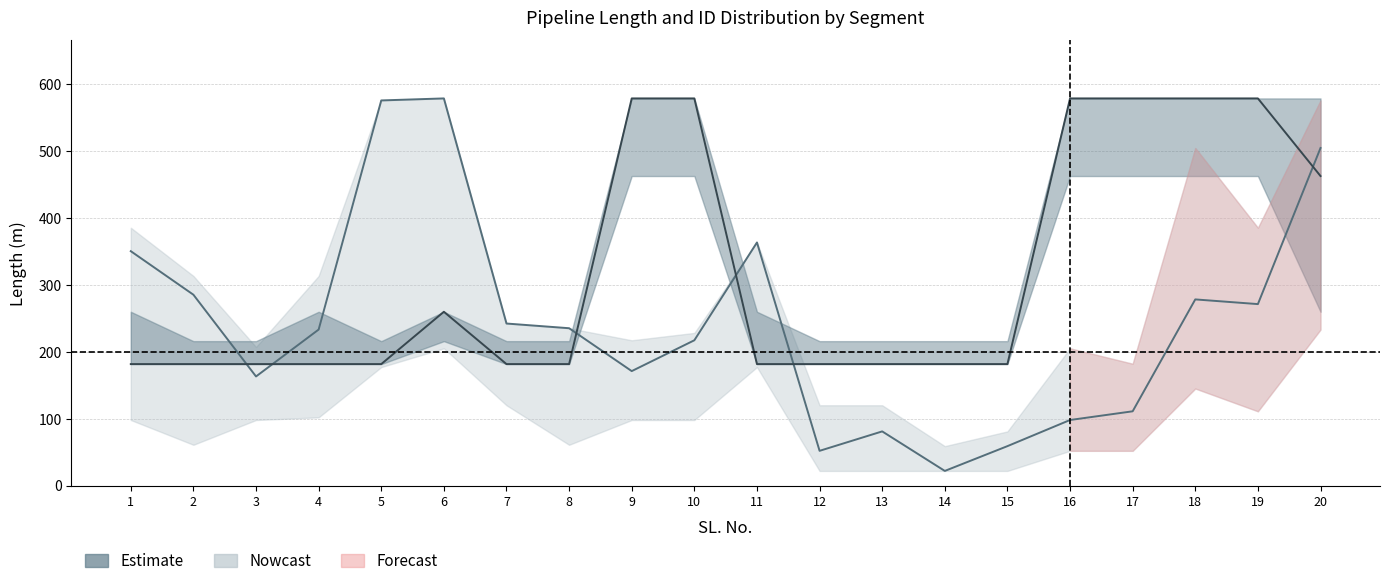

True or false: ID (center) has more than 0 points higher than both neighbors.

True